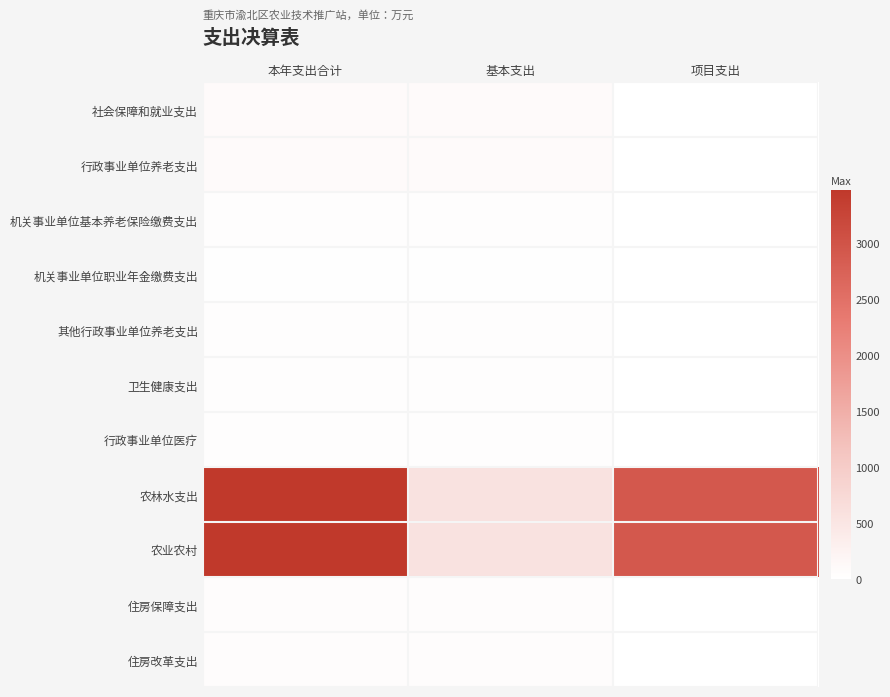

At which category does the chart reach its minimum across all series?

项目支出